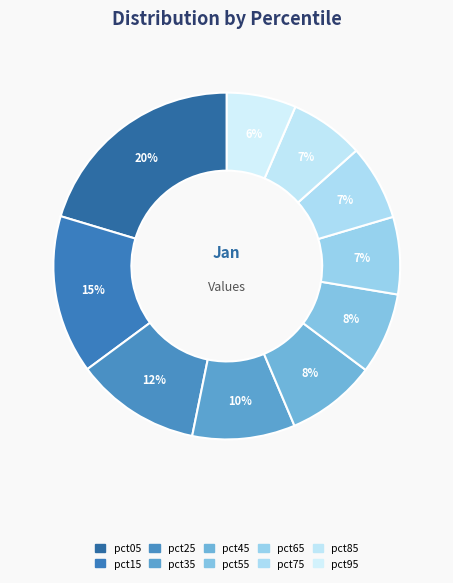

Which slice is the largest?

pct05